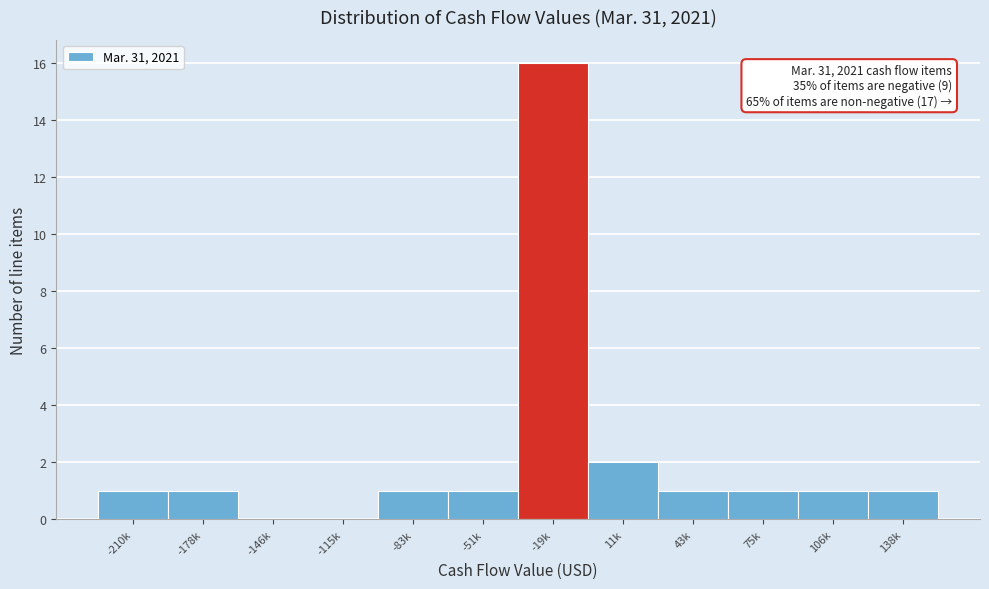

Reading left to right, transcribe all the data shown in this chart.

-210k=1	-178k=1	-146k=0	-115k=0	-83k=1	-51k=1	-19k=16	11k=2	43k=1	75k=1	106k=1	138k=1